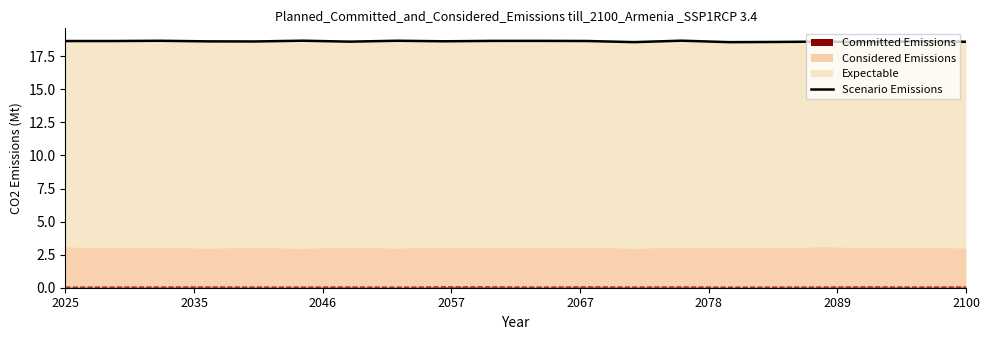

What is the difference between the maximum and minimum values?

0.1